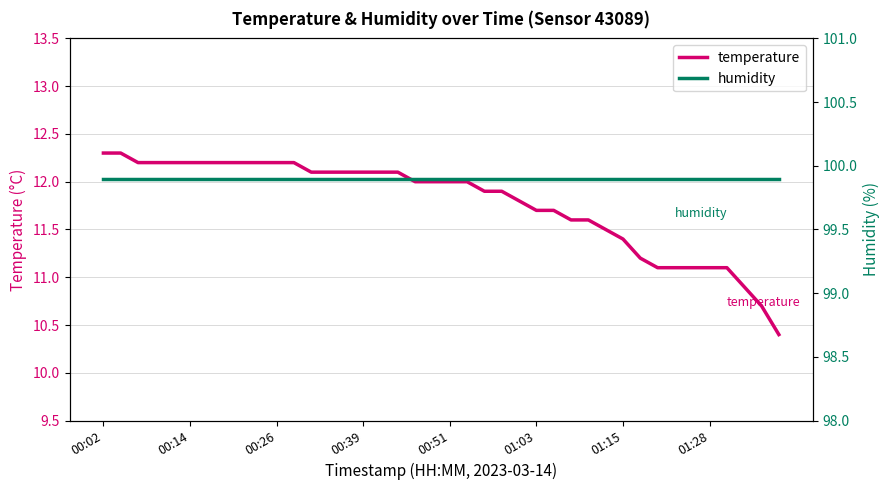

Which series has the largest total across all categories?

humidity